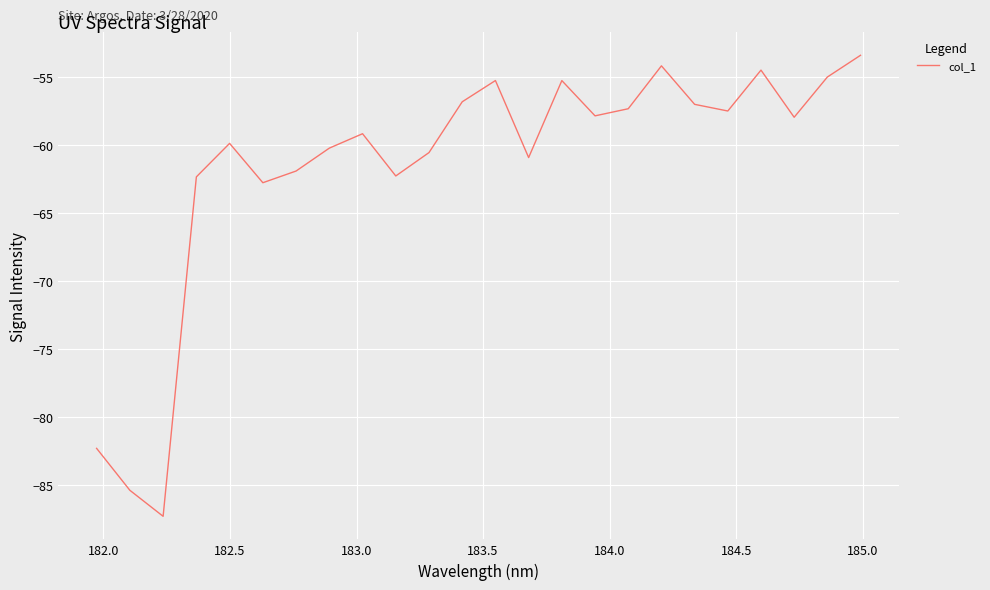

What is the minimum value shown in the chart?

-87.3